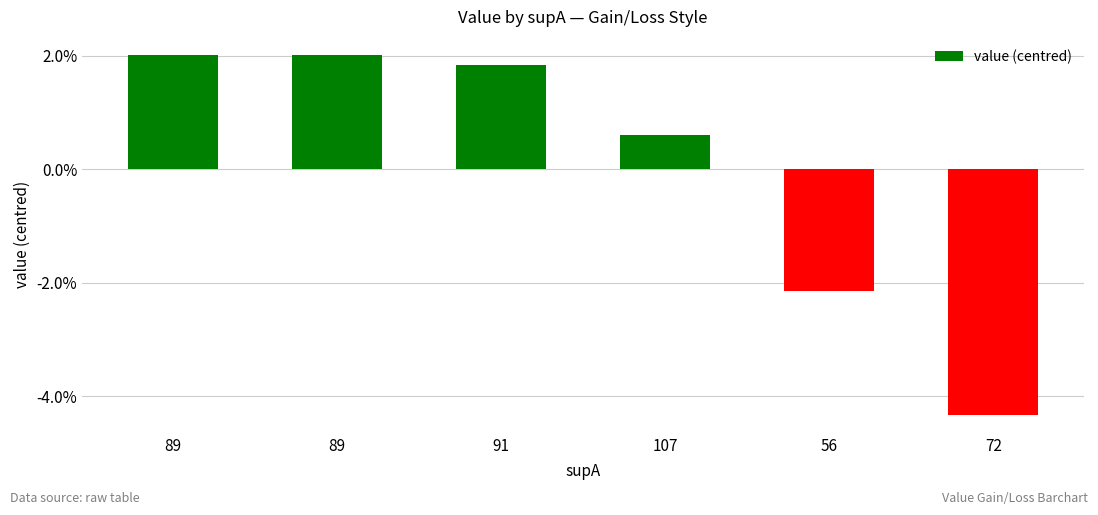

At which label does the data first exceed 0?

89